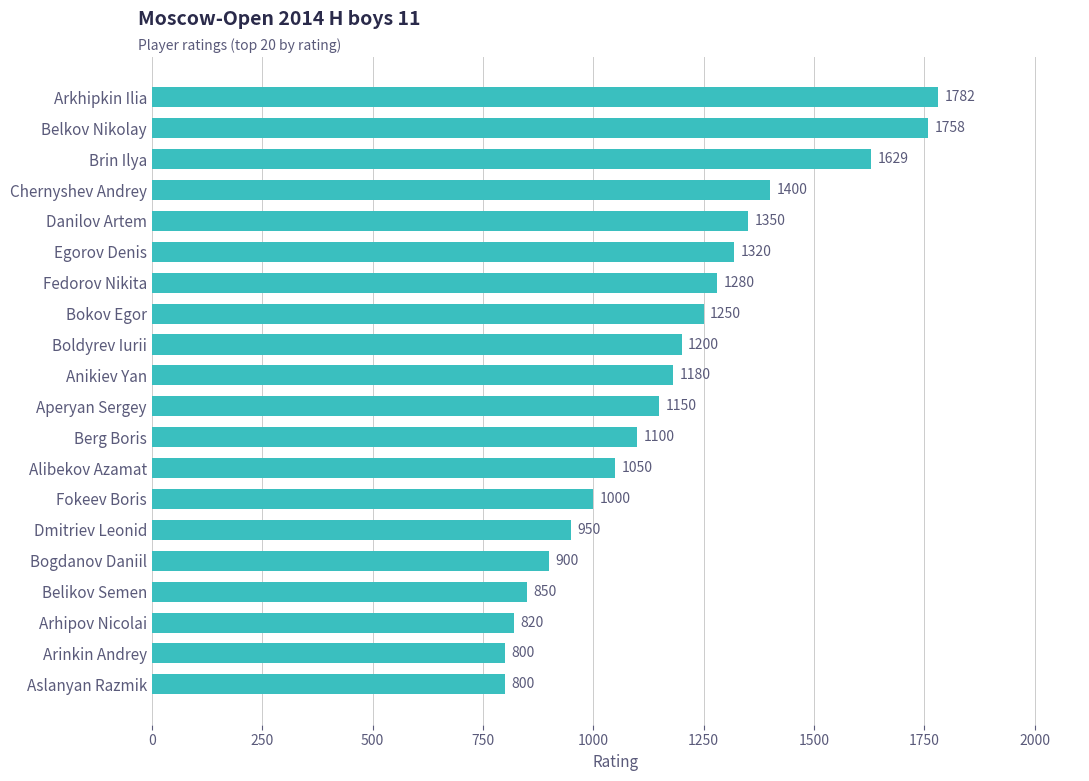

Approximately how many times larger is the value at Danilov Artem compared to Belkov Nikolay?

0.8